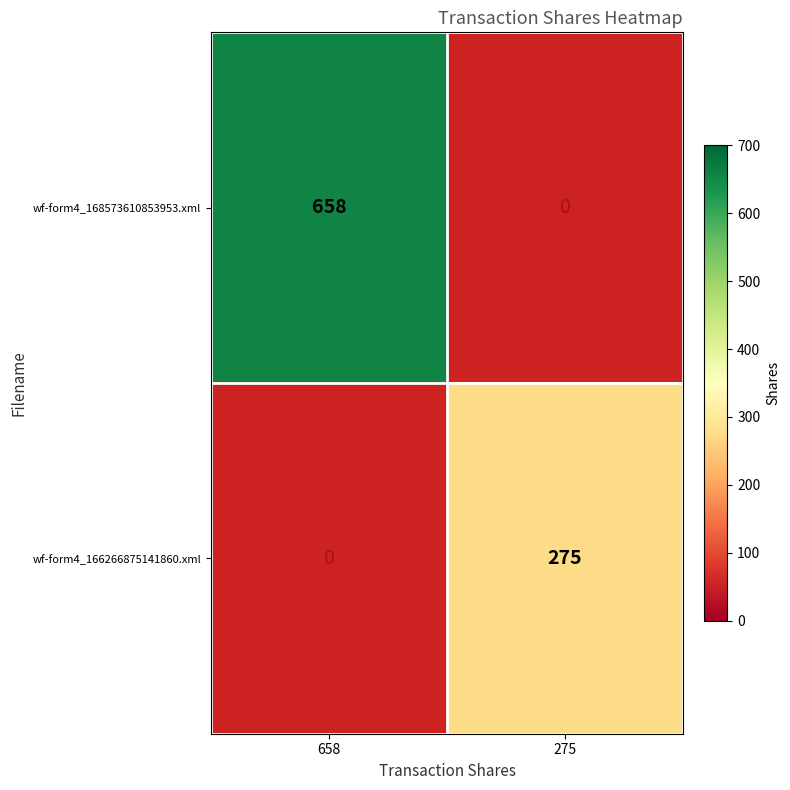

Which label corresponds to the smallest value in the chart?

275